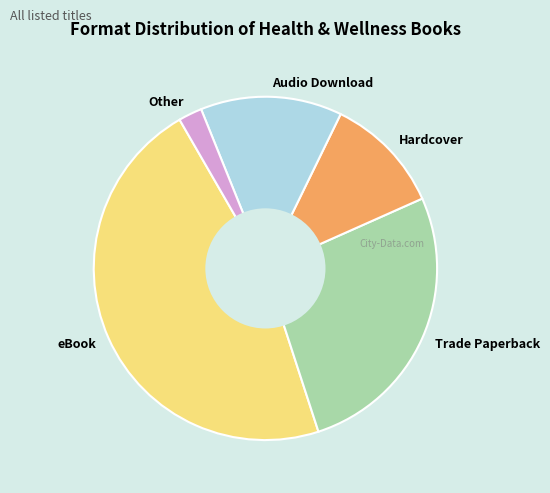

Which category has the biggest portion of the pie?

eBook